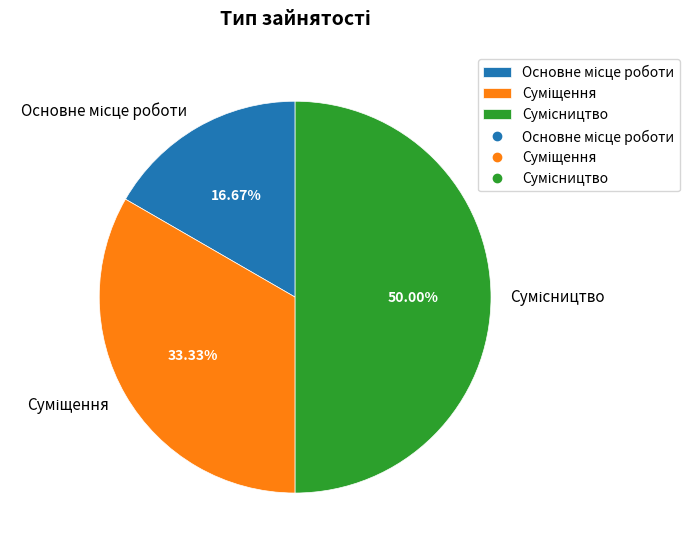

How many slices are in this pie chart?

3